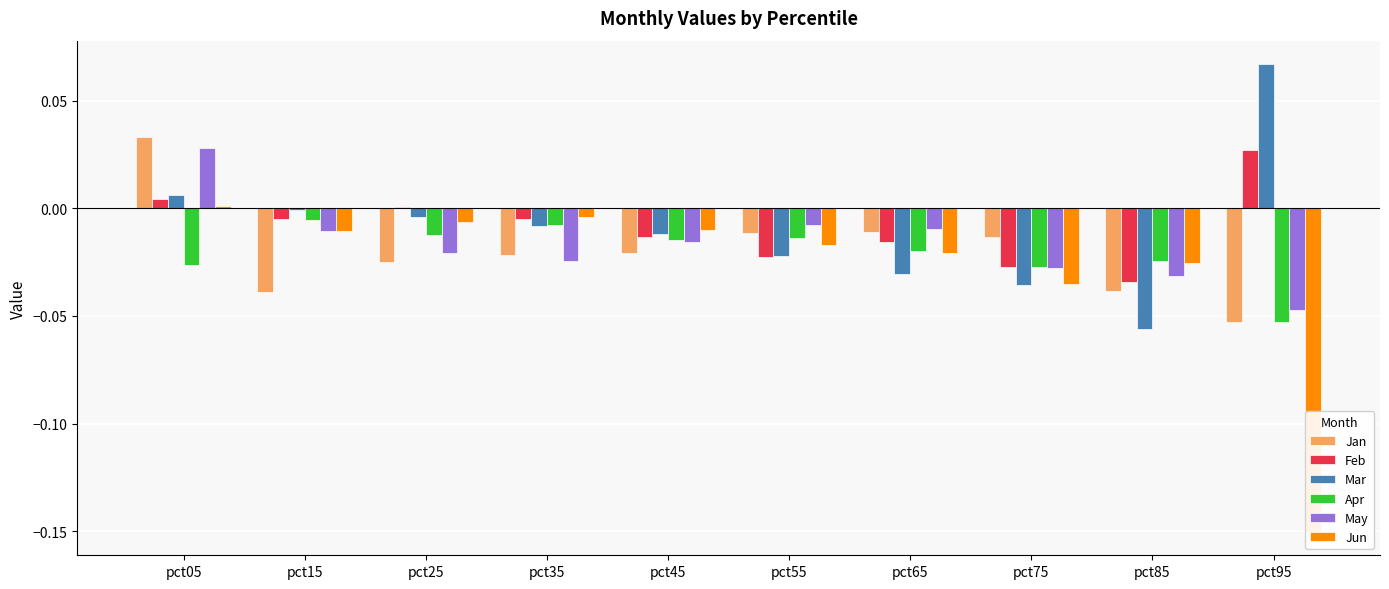

Reading left to right, list all the values displayed in this chart.

Jan: 0.0	-0.0	-0.0	-0.0	-0.0	-0.0	-0.0	-0.0	-0.0	-0.1
Feb: 0.0	-0.0	0.0	-0.0	-0.0	-0.0	-0.0	-0.0	-0.0	0.0
Mar: 0.0	-0.0	-0.0	-0.0	-0.0	-0.0	-0.0	-0.0	-0.1	0.1
Apr: -0.0	-0.0	-0.0	-0.0	-0.0	-0.0	-0.0	-0.0	-0.0	-0.1
May: 0.0	-0.0	-0.0	-0.0	-0.0	-0.0	-0.0	-0.0	-0.0	-0.0
Jun: 0.0	-0.0	-0.0	-0.0	-0.0	-0.0	-0.0	-0.0	-0.0	-0.2